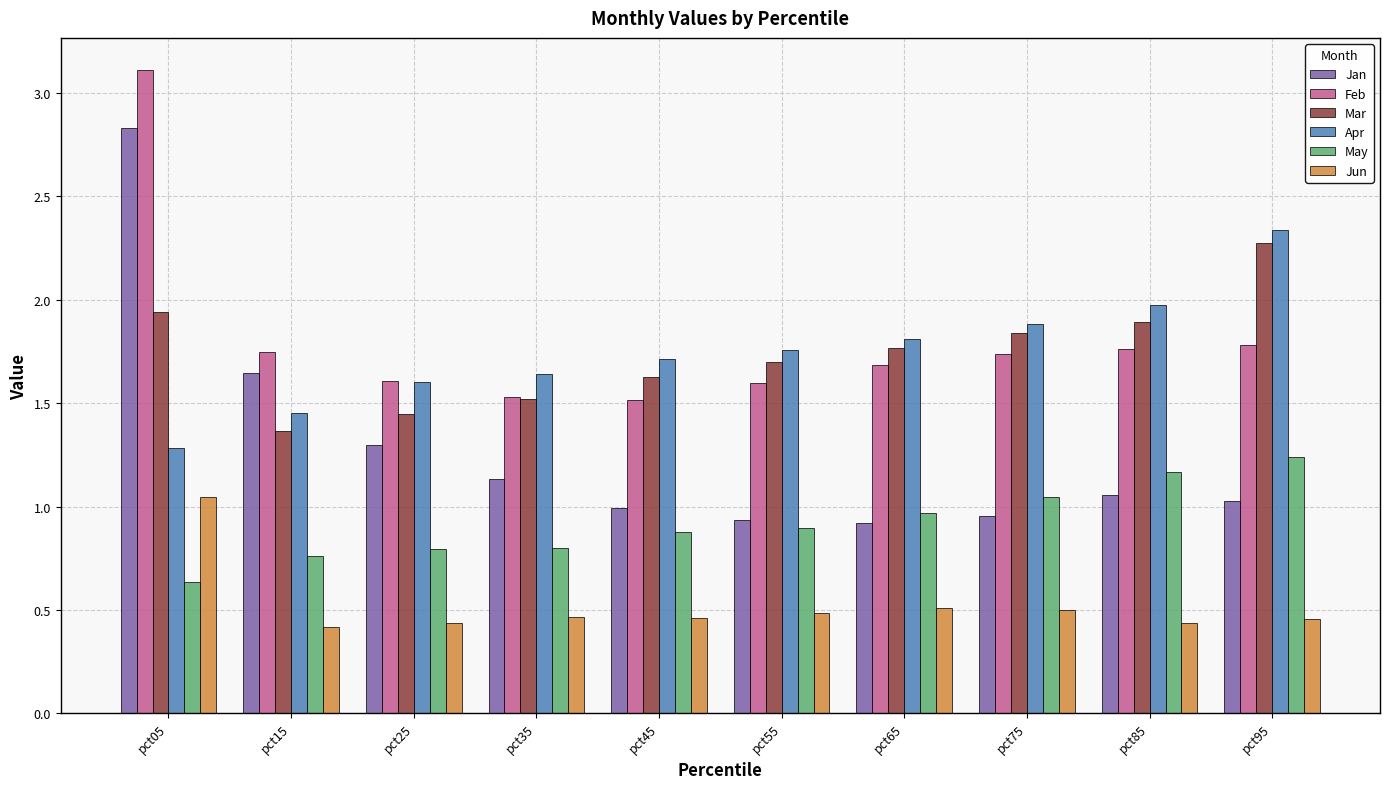

Are the bars horizontal?

No